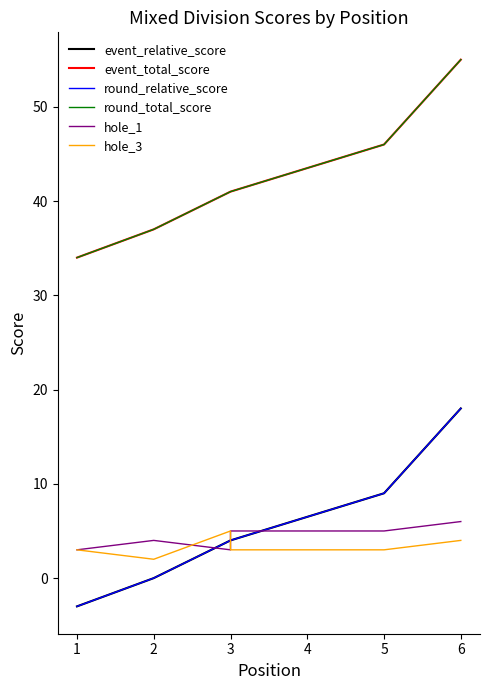

How many round_relative_score values are between 0 and 9?

4